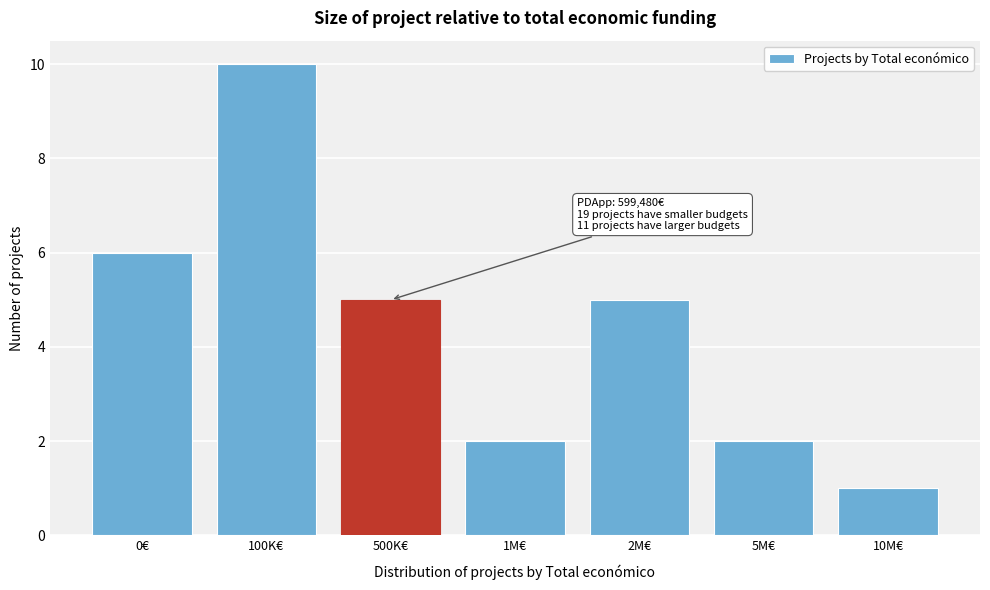

Reading left to right, transcribe all the data shown in this chart.

0€=6	100K€=10	500K€=5	1M€=2	2M€=5	5M€=2	10M€=1